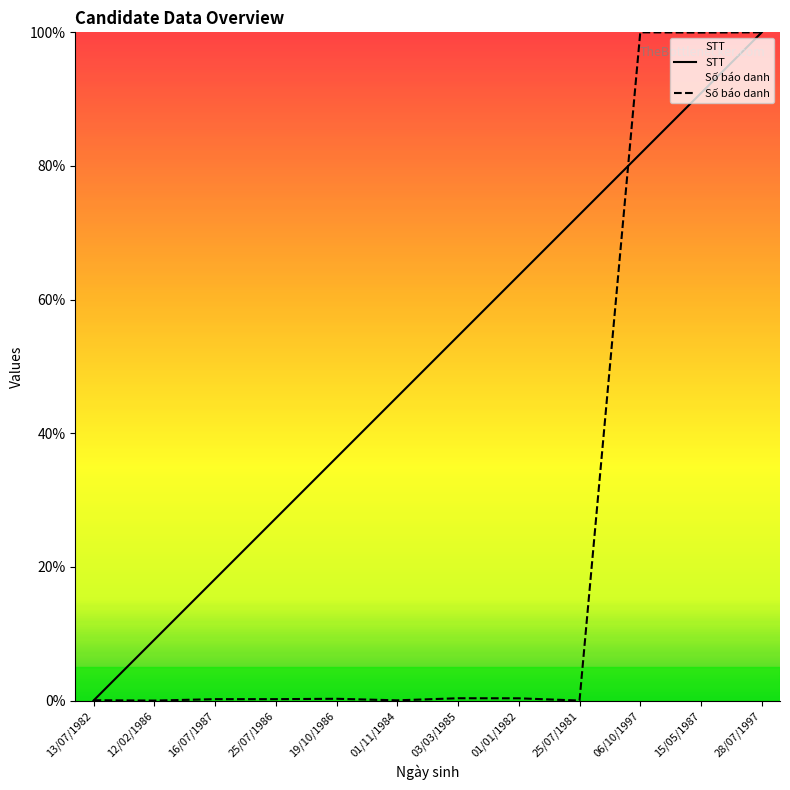

After their last crossing, which series has the higher values: Số báo danh or STT?

STT